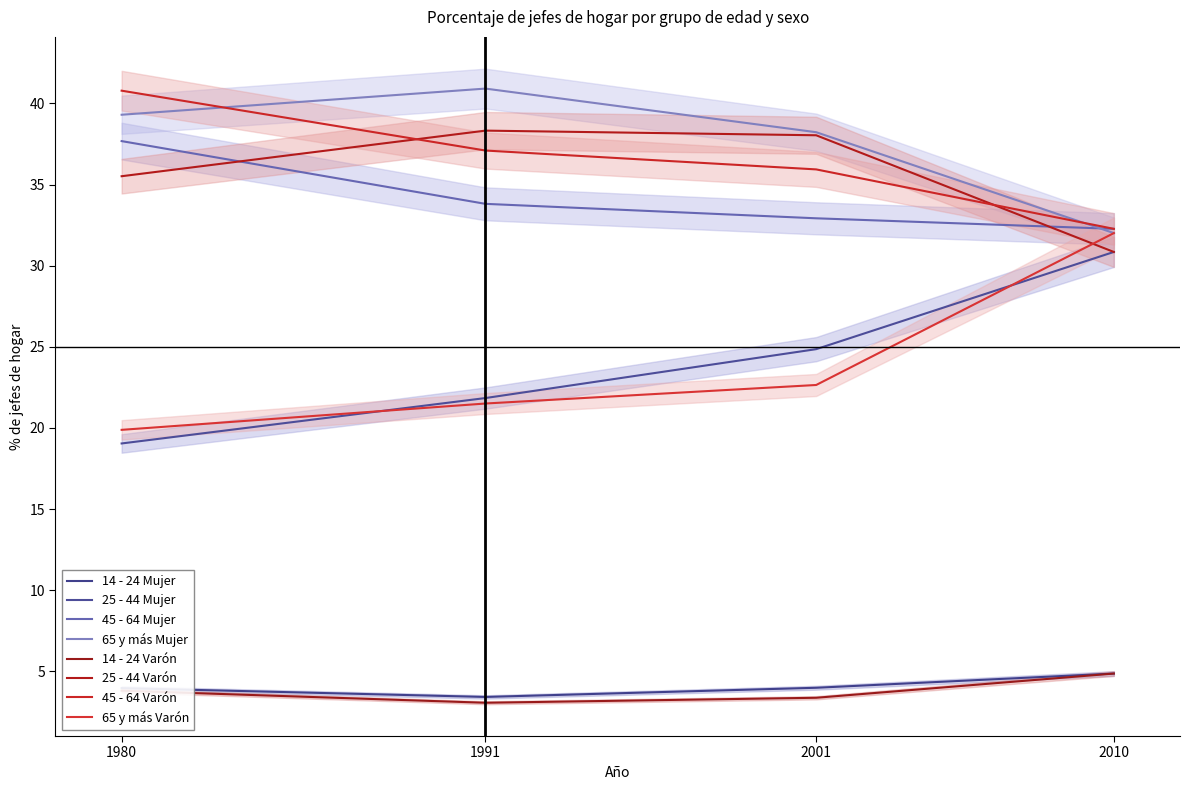

What is the difference between the highest and lowest values at 1991?

37.5